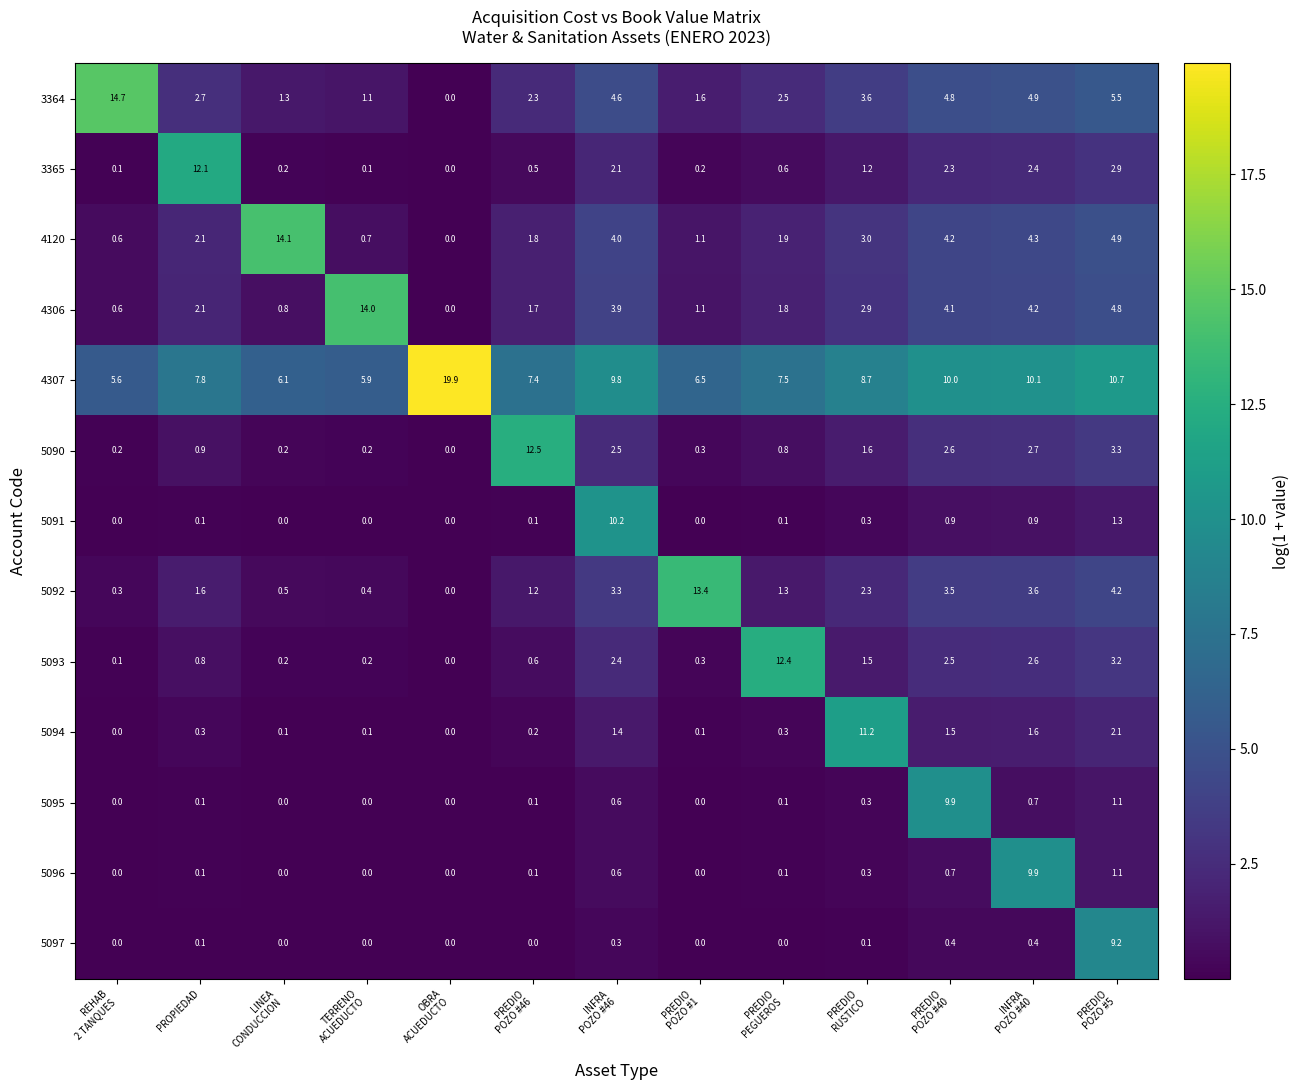

What is the average value of the 5095 series?

1.0